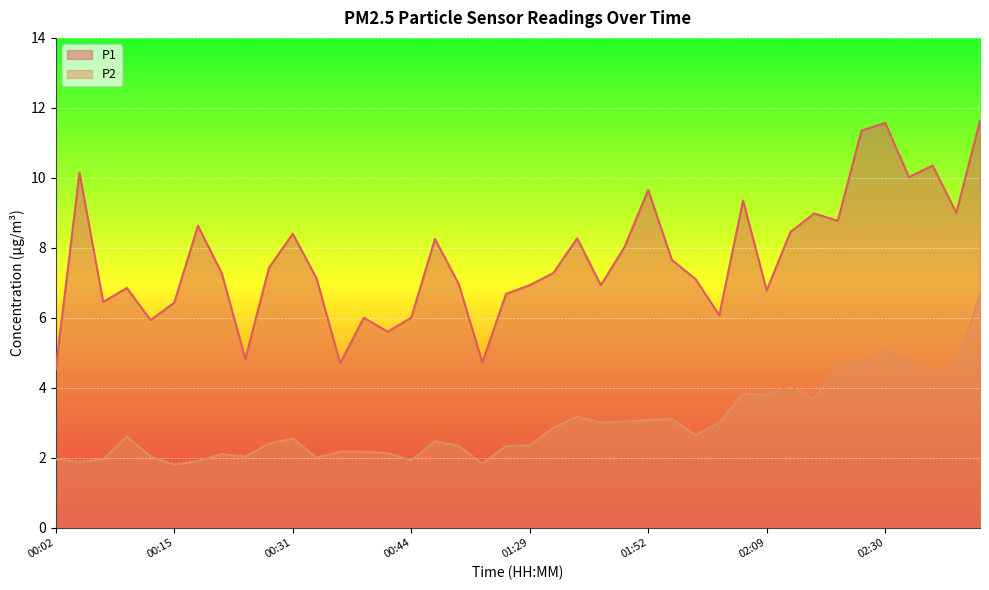

The value of P1 at 00:10 is 6.8. True or false?

True